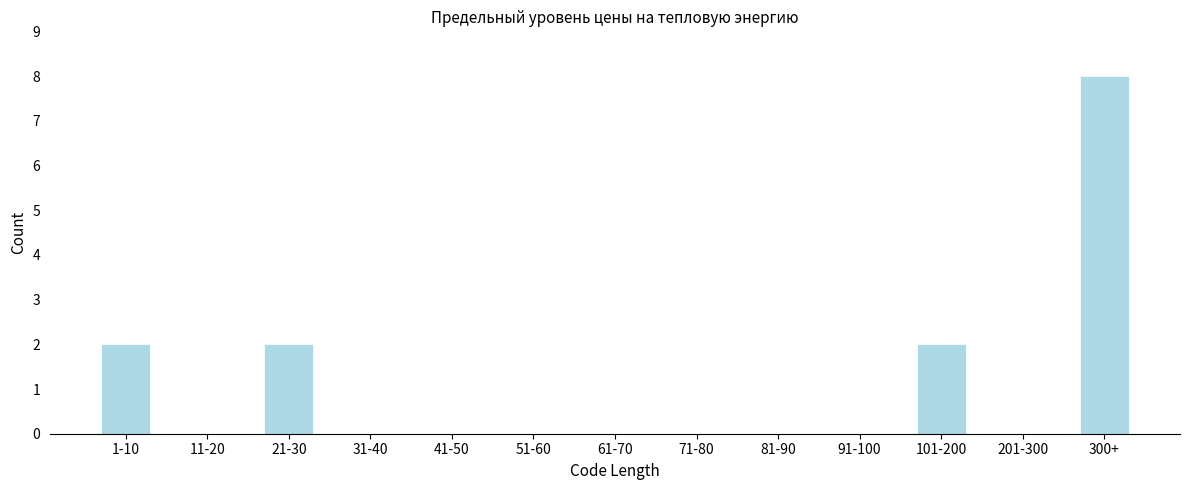

Reading left to right, transcribe all the data shown in this chart.

1-10=2	11-20=0	21-30=2	31-40=0	41-50=0	51-60=0	61-70=0	71-80=0	81-90=0	91-100=0	101-200=2	201-300=0	300+=8